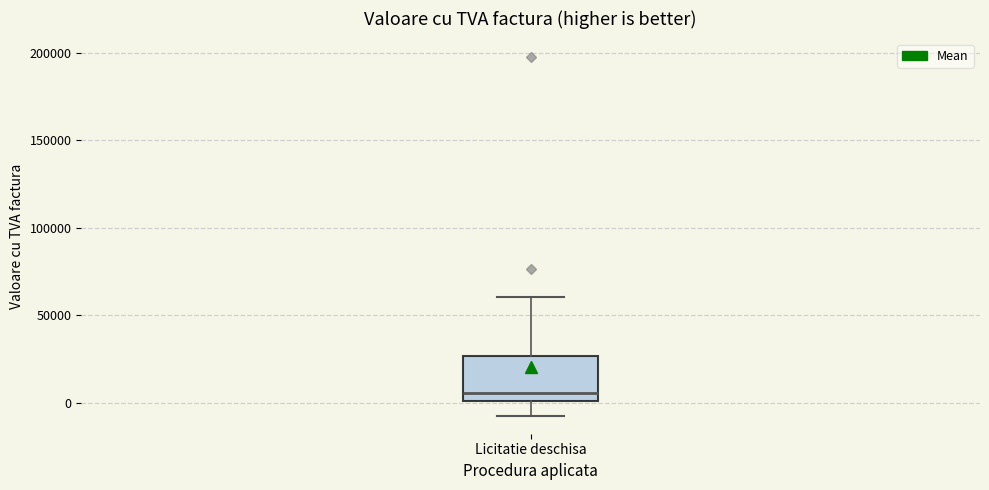

Transcribe this box plot: give where the median line is, the range the box spans, and where the two whiskers end, as read against the y-axis. The values are not printed on the chart, so give them approximately, as read against the axis.

median 5000, box 0 to 25000, whiskers -5000 to 60000